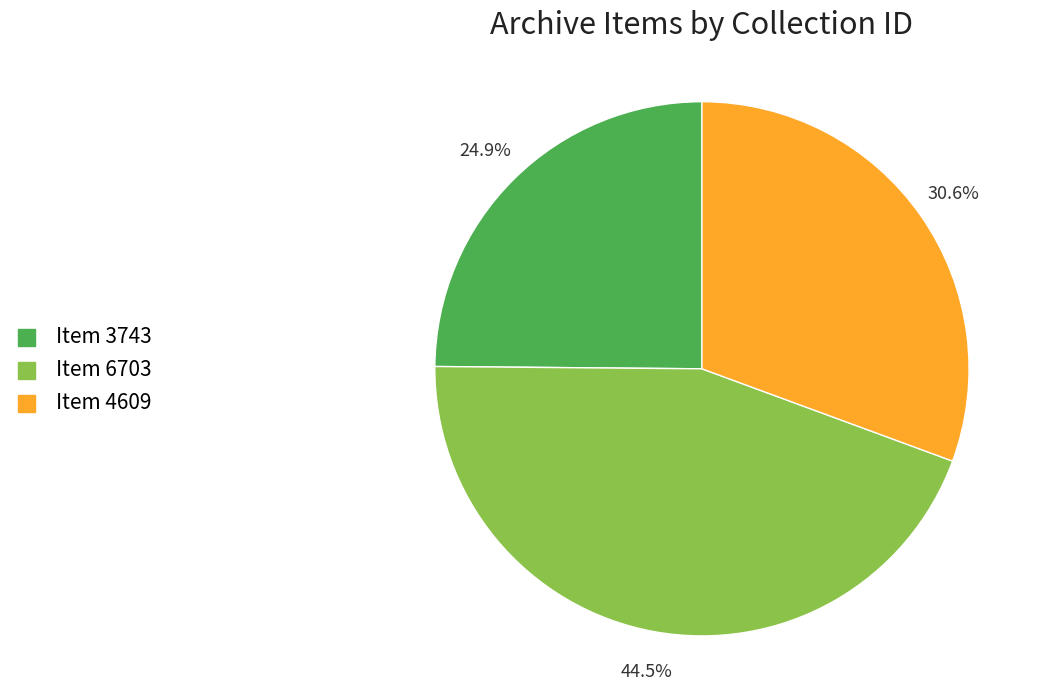

How many segments does this pie chart have?

3